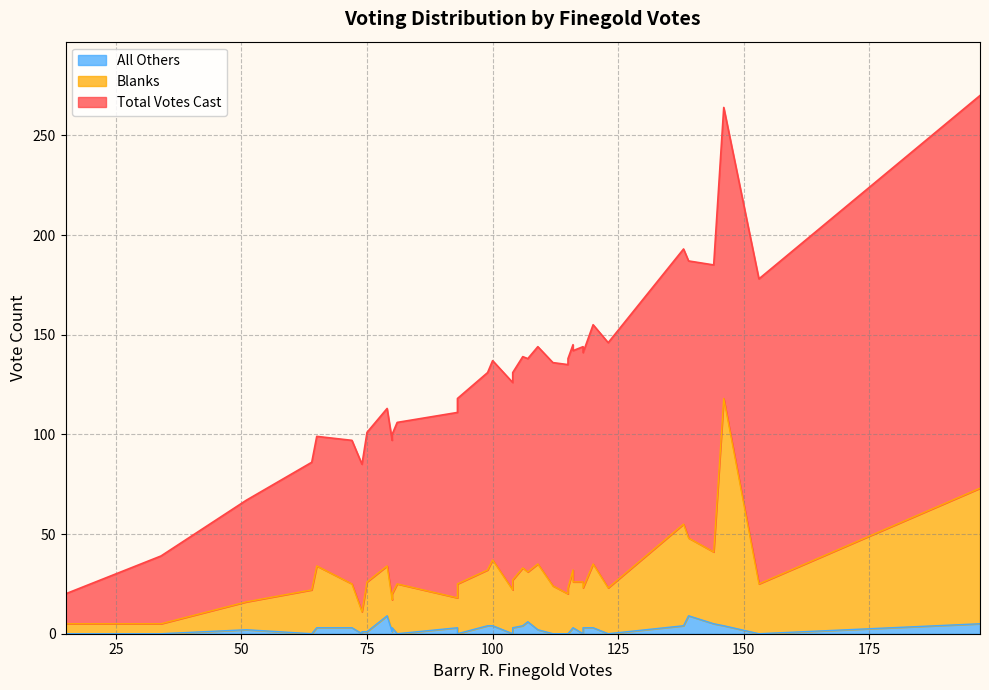

True or false: Total Votes Cast and Blanks cross at least once.

False